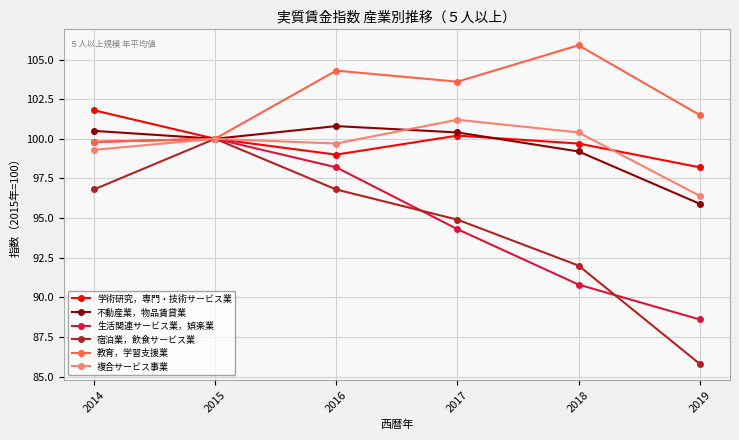

At 2018, list the series in order from smallest to largest.

生活関連サービス業，娯楽業, 宿泊業，飲食サービス業, 不動産業，物品賃貸業, 学術研究，専門・技術サービス業, 複合サービス事業, 教育，学習支援業